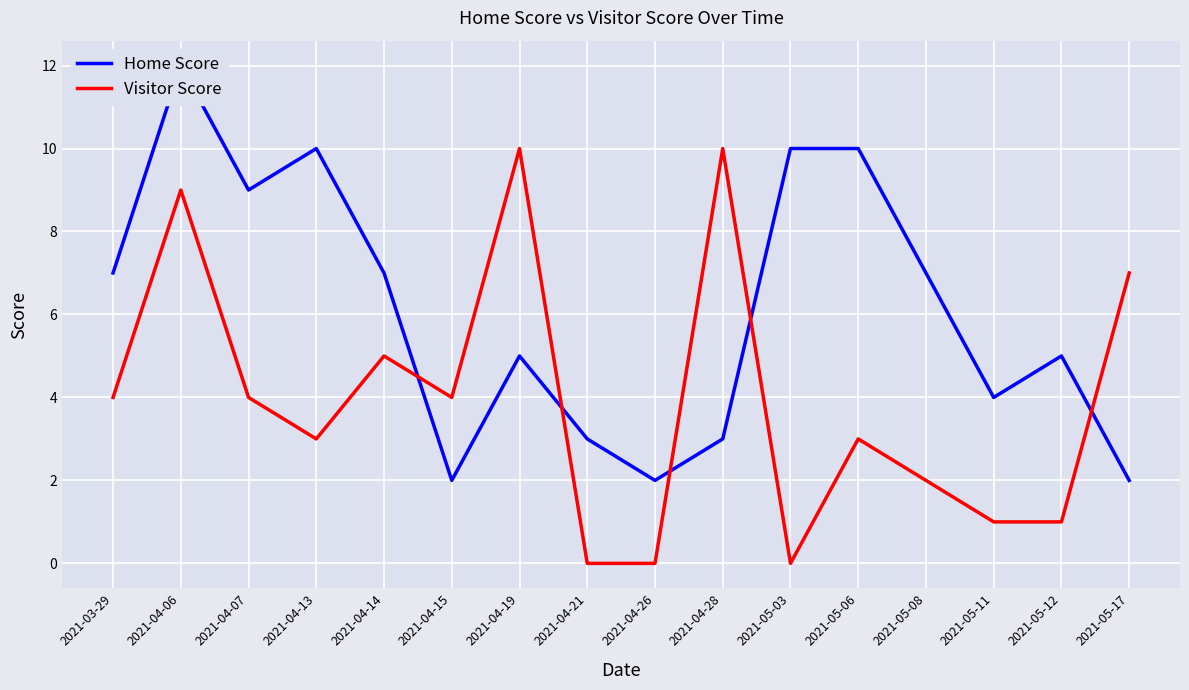

What is the minimum value for Home Score?

2